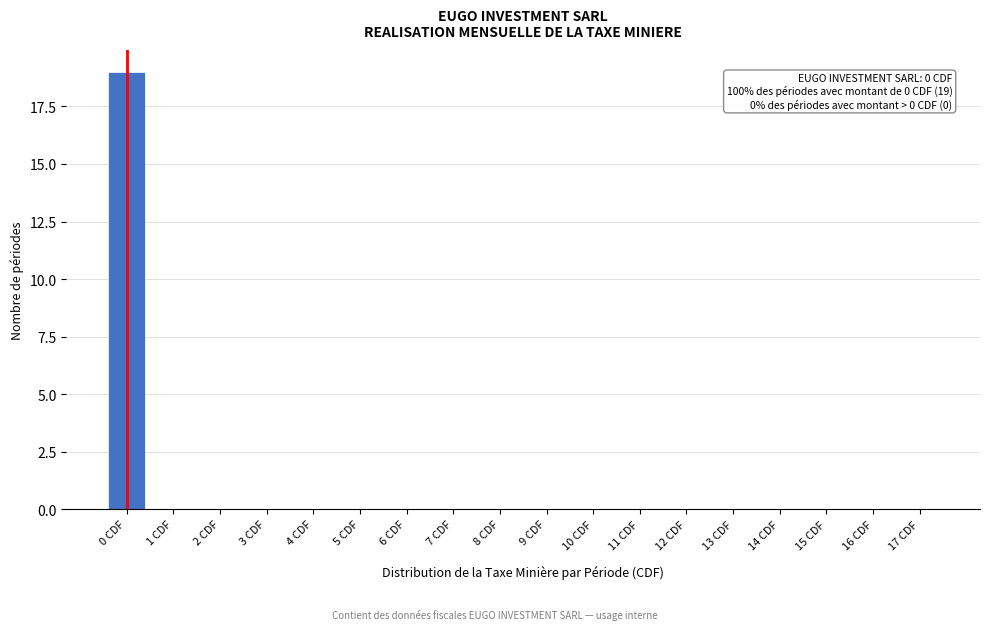

Reading left to right, extract all data points from this chart.

0 CDF=19	1 CDF=0	2 CDF=0	3 CDF=0	4 CDF=0	5 CDF=0	6 CDF=0	7 CDF=0	8 CDF=0	9 CDF=0	10 CDF=0	11 CDF=0	12 CDF=0	13 CDF=0	14 CDF=0	15 CDF=0	16 CDF=0	17 CDF=0